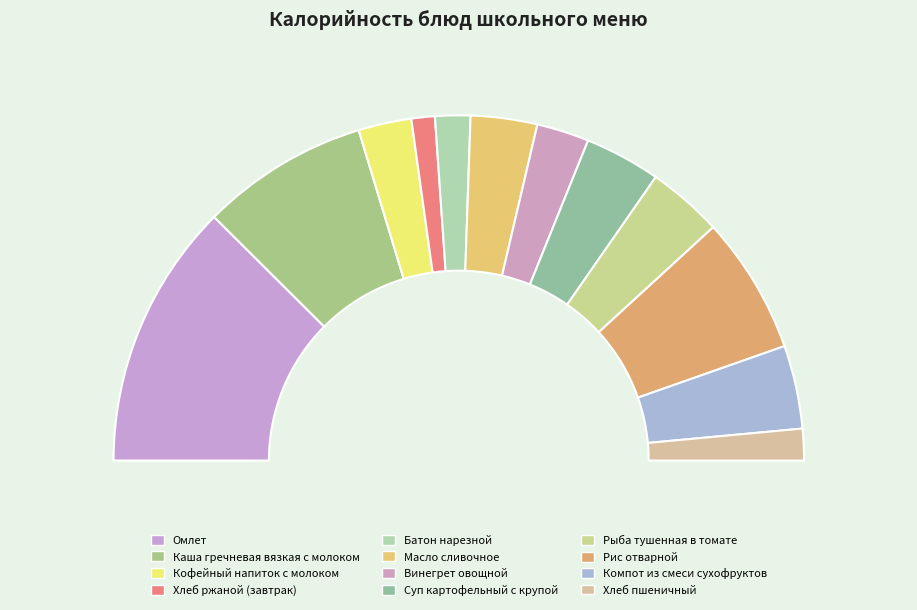

To the nearest percent, what percentage of the pie is Хлеб пшеничный?

3%